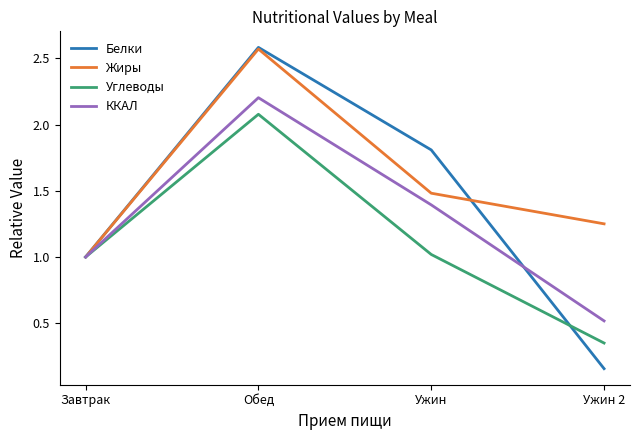

The value of Жиры at Ужин is 2.6. True or false?

False